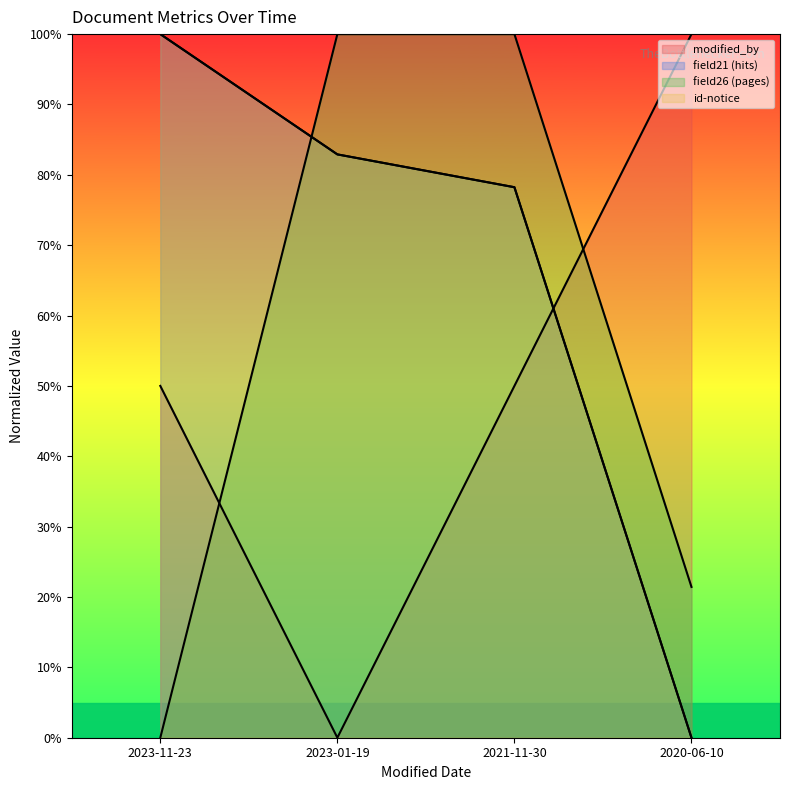

True or false: field21 has more than 2 interior local peaks.

False